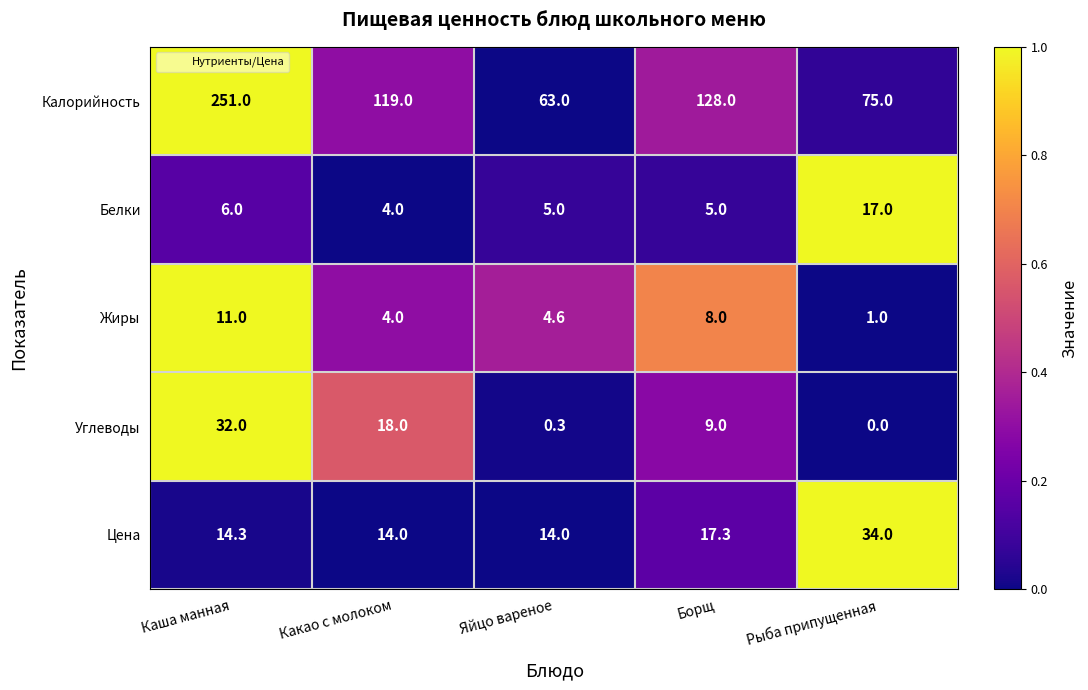

What is the difference between the maximum and minimum values in the Белки series?

13.0